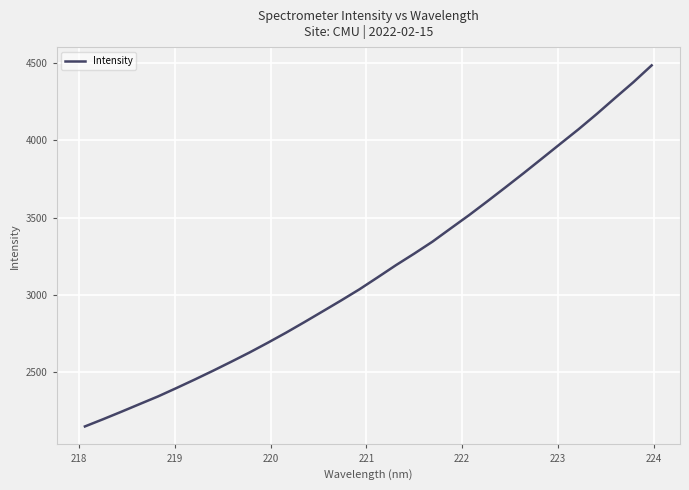

What is the difference between the maximum and minimum values?

2334.3